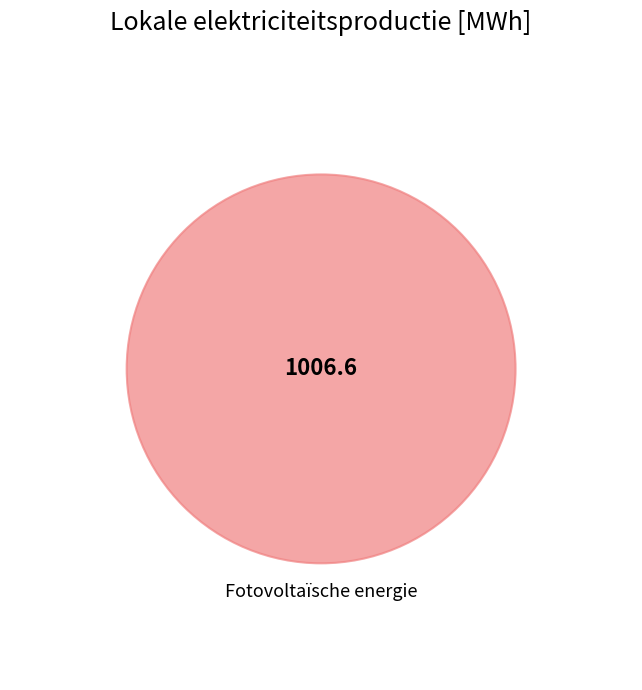

Between Fotovoltaïsche energie and Windkracht, which is larger?

Fotovoltaïsche energie